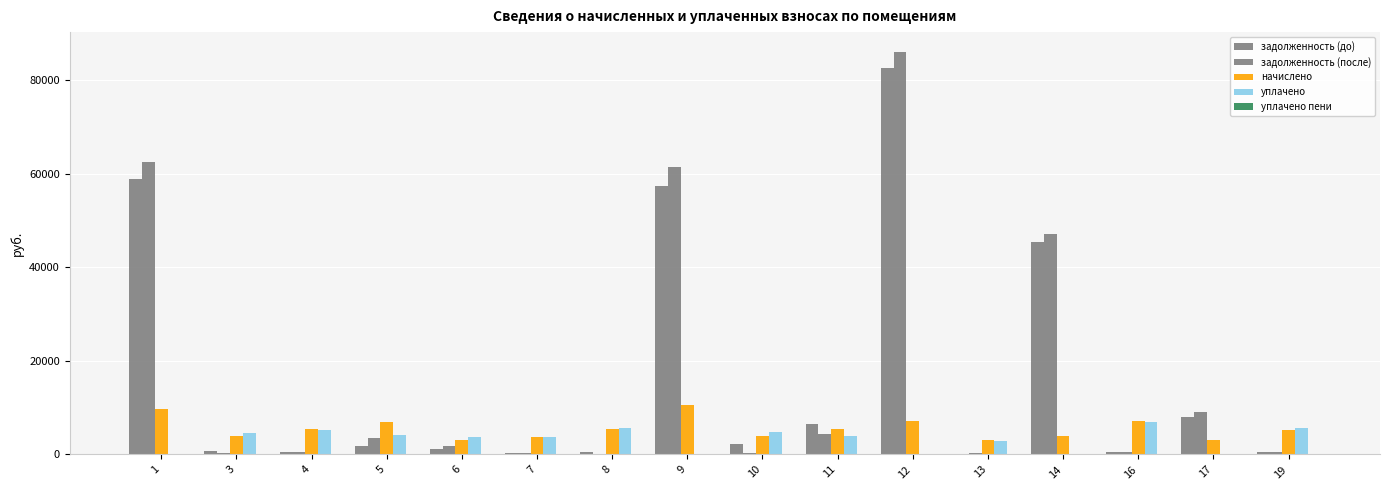

Count the number of categories in the chart.

16